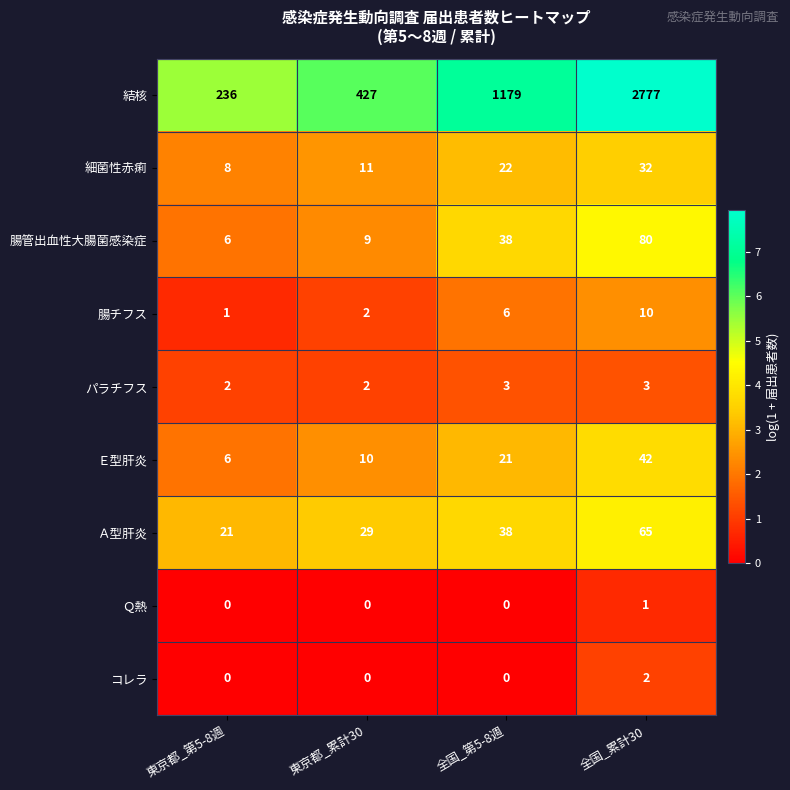

What is the total value across all series at 東京都_累計30?

490